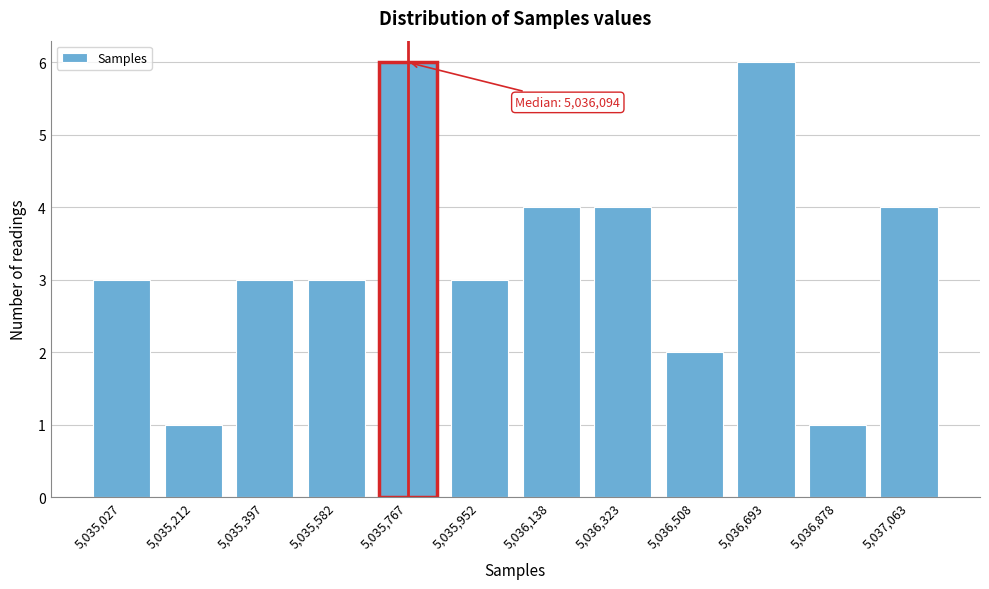

Reading left to right, extract all data points from this chart.

5,035,027=3	5,035,212=1	5,035,397=3	5,035,582=3	5,035,767=6	5,035,952=3	5,036,138=4	5,036,323=4	5,036,508=2	5,036,693=6	5,036,878=1	5,037,063=4